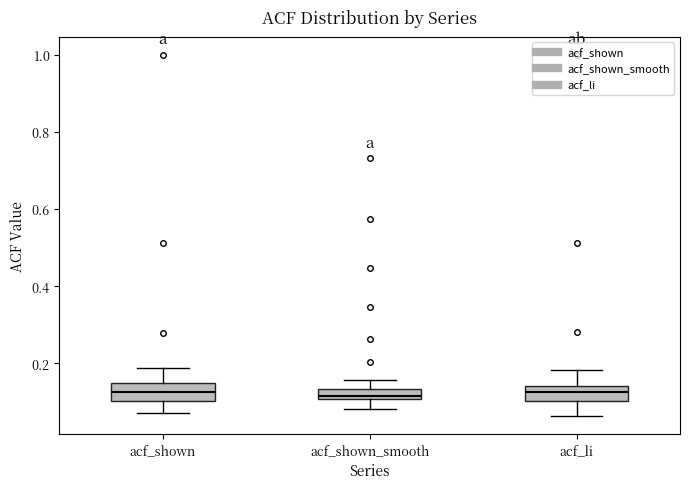

Where does the upper whisker of the box for acf_li end on the y-axis? The values are not printed on the chart, so give them approximately, as read against the axis.

0.18